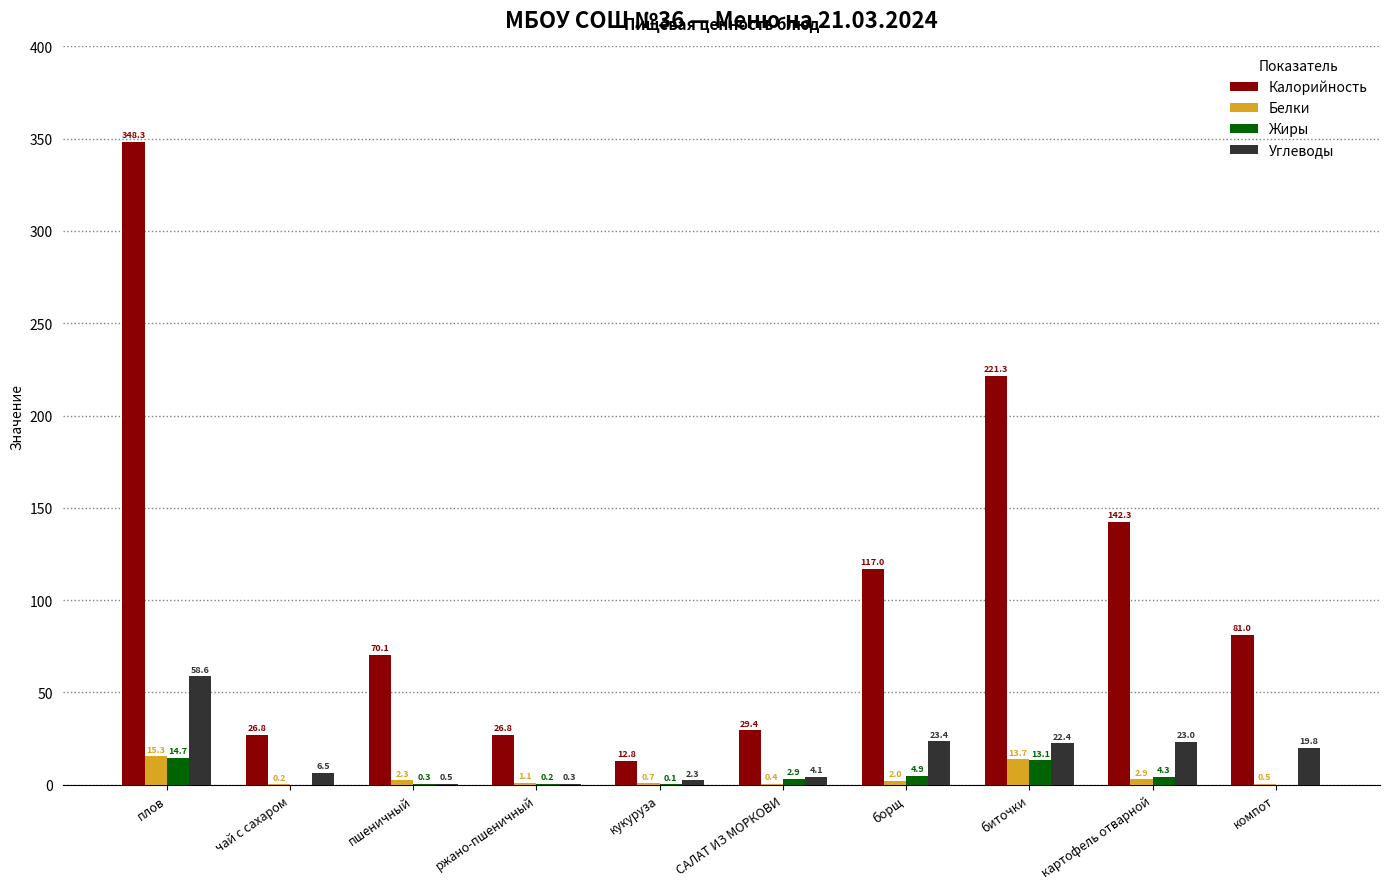

Which category has the highest value in the Углеводы series?

плов